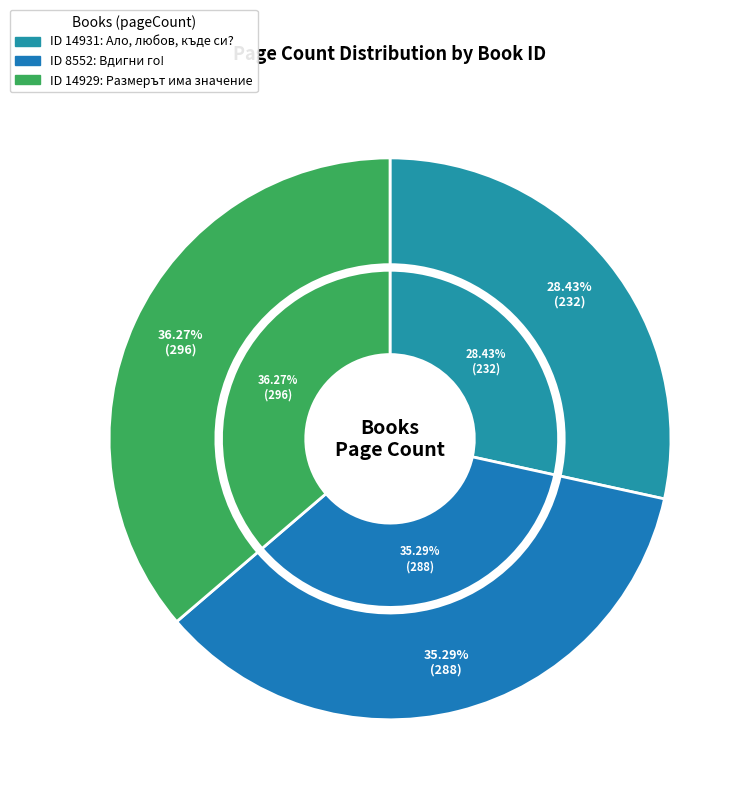

How many slices are in this pie chart?

3